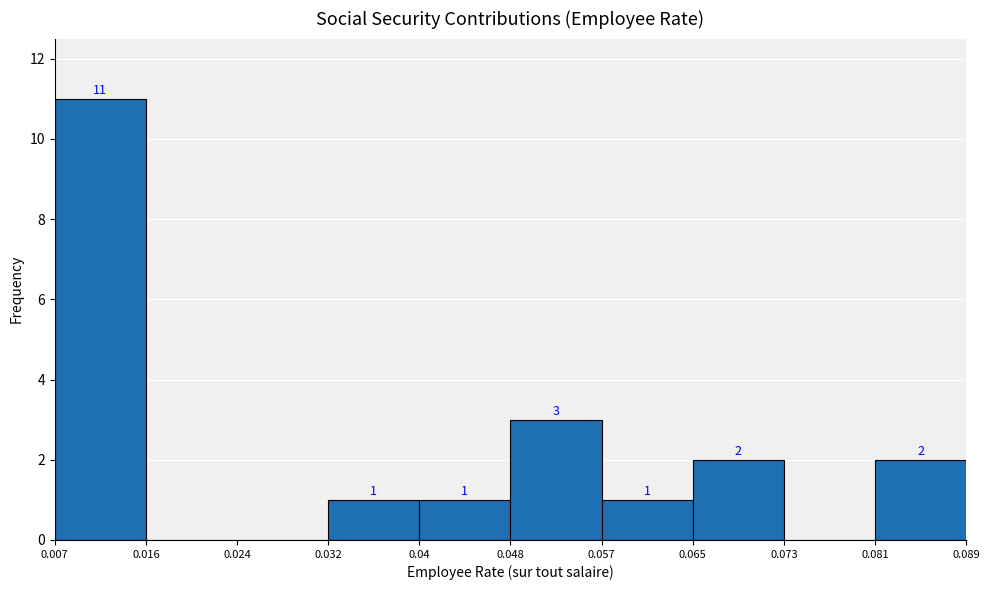

Which range on the x-axis has the tallest bar?

0.007 to 0.016